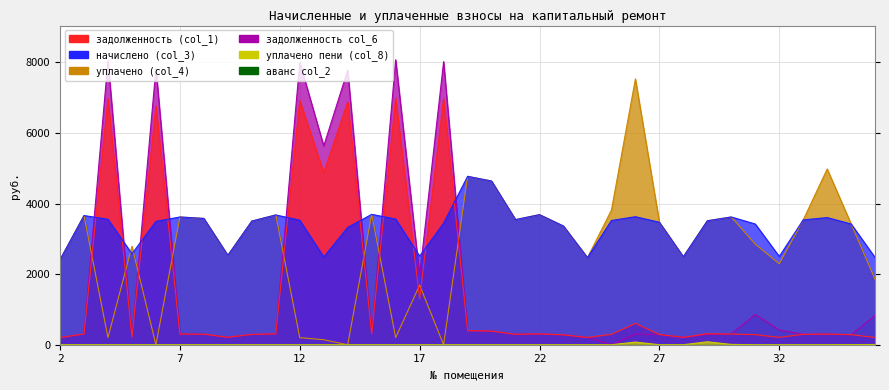

Which series has the largest total across all categories?

начислено (col_3)